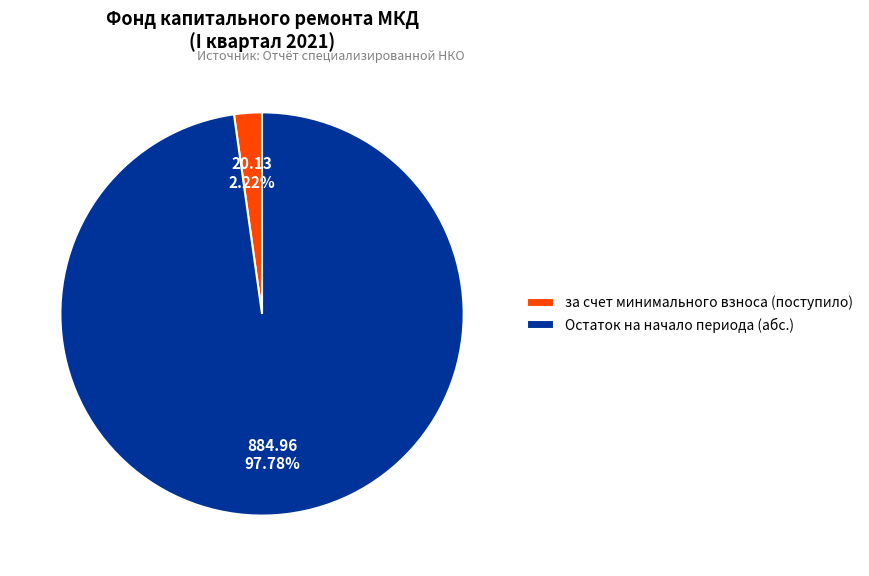

Is the sum of за счет минимального взноса (поступило) and Остаток на начало периода (абс.) greater than half?

Yes